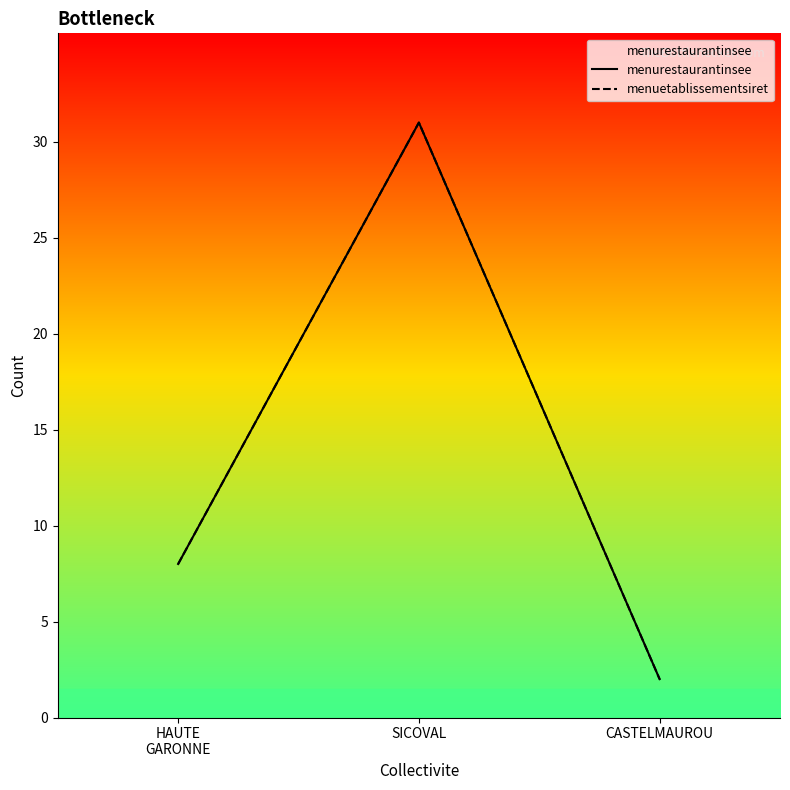

Reading right to left, extract all data points from this chart.

menurestaurantinsee: CASTELMAUROU=2	SICOVAL=31	HAUTE
GARONNE=8
menuetablissementsiret: CASTELMAUROU=2	SICOVAL=31	HAUTE
GARONNE=8